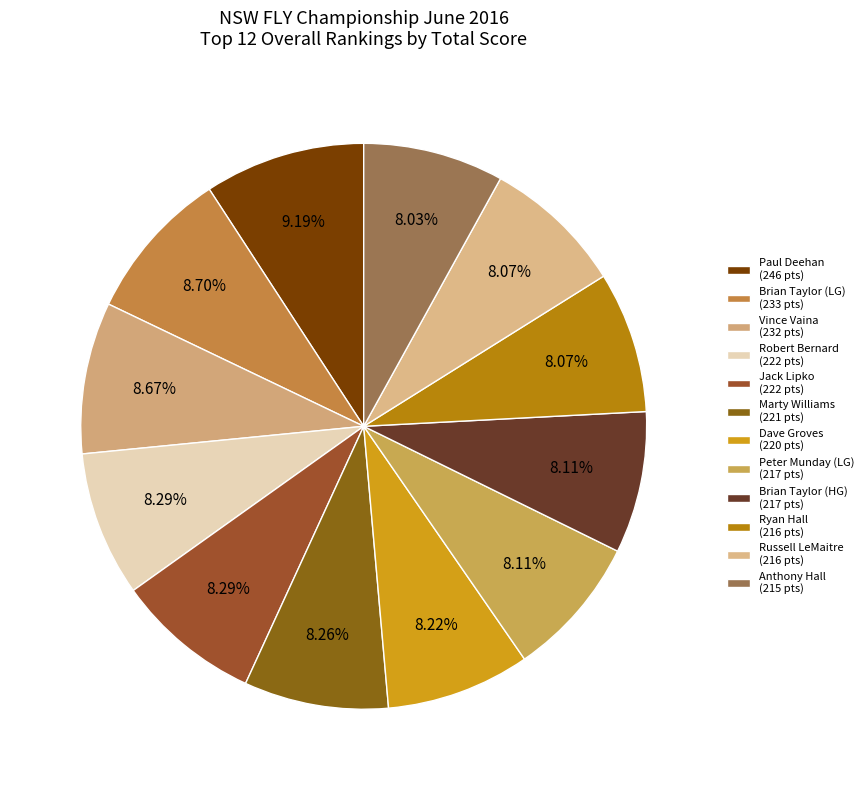

How many segments does this pie chart have?

12